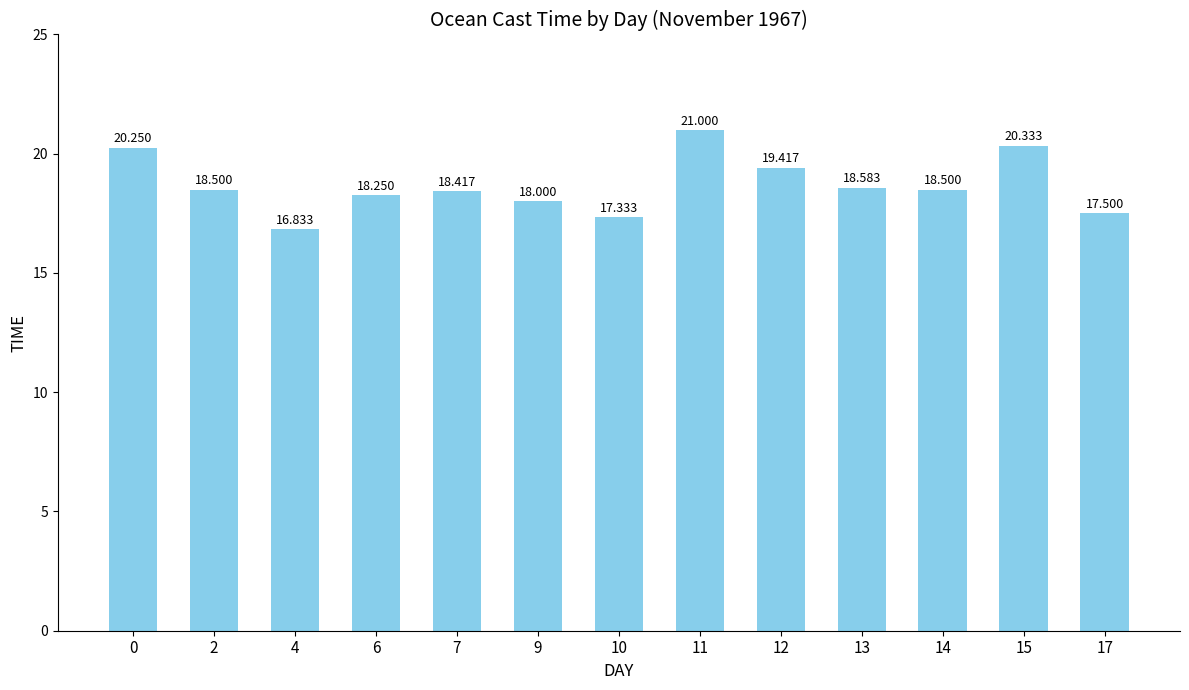

Where is the data nearest to the value 18?

9